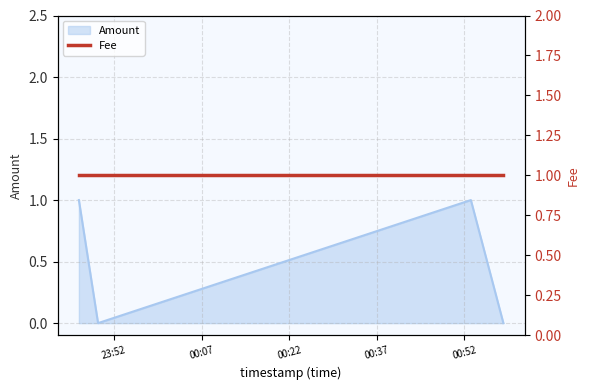

How many values are between 0 and 1?

4